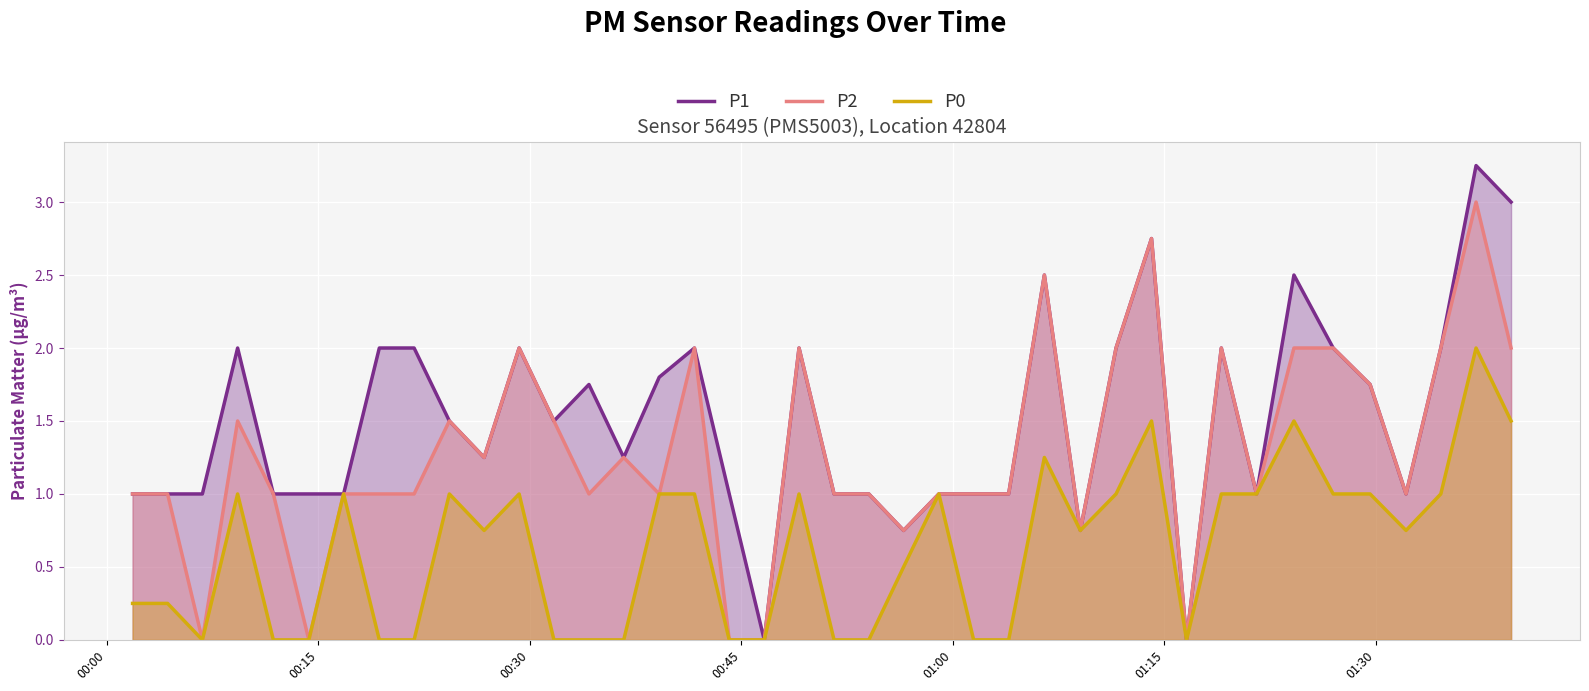

Which series has the largest total across all categories?

P1